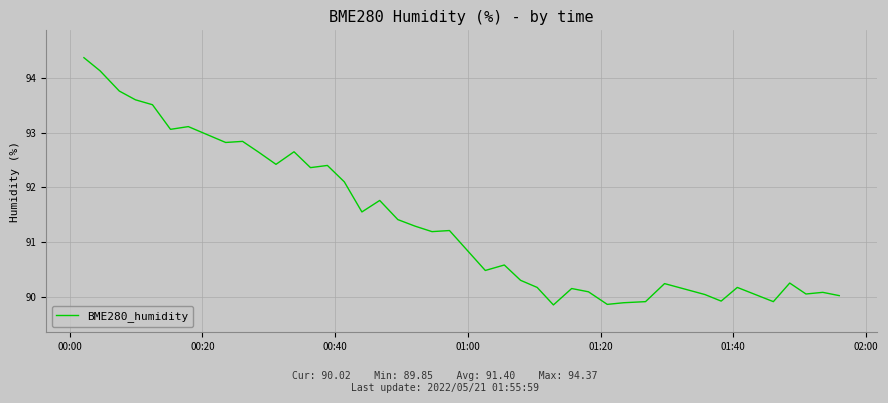

Count the number of values greater than 91.

21